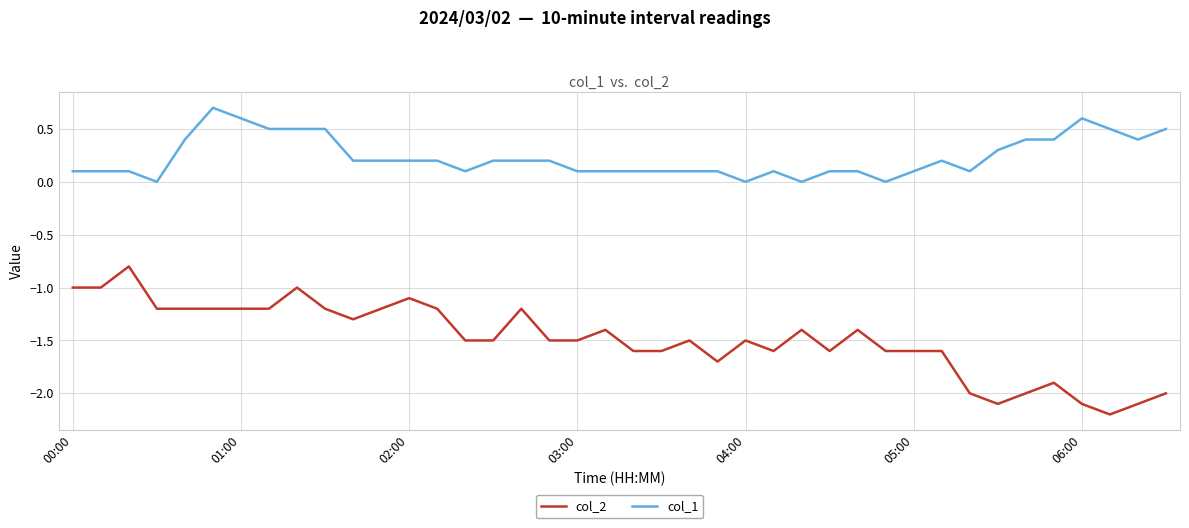

How many lines are shown in the chart?

2